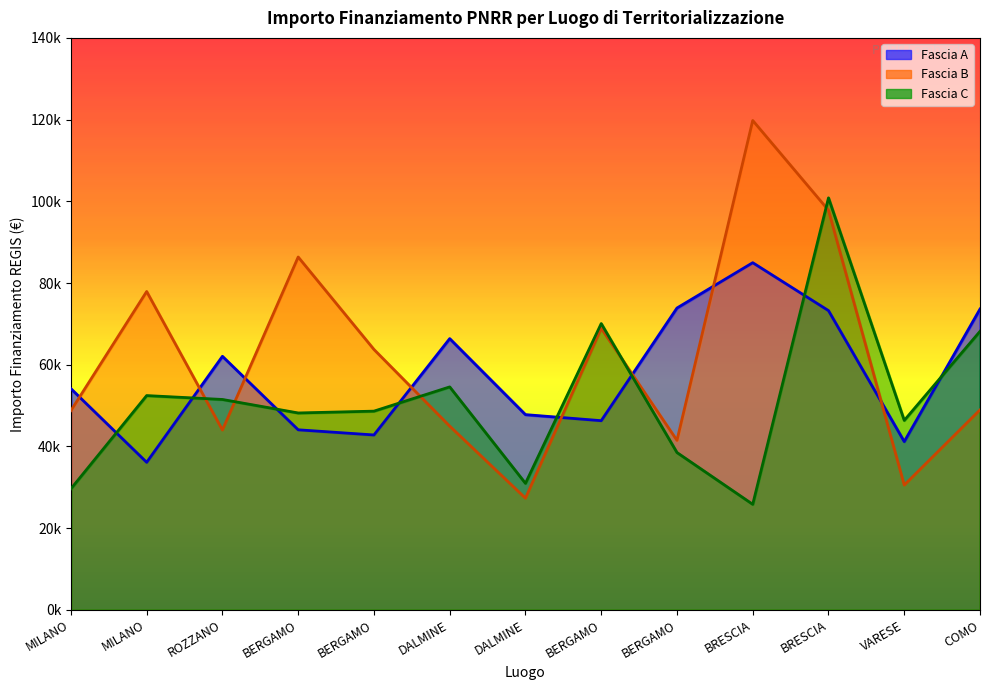

What are all the series names shown in the legend?

Fascia A, Fascia B, Fascia C